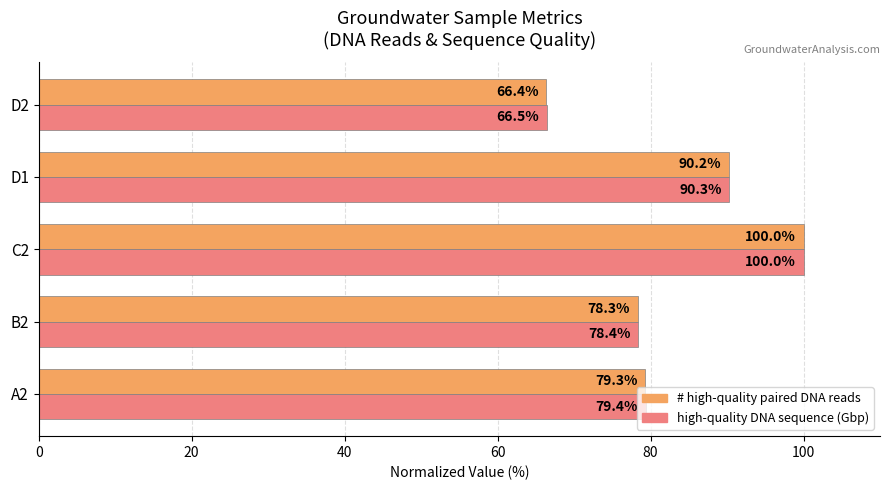

At which category is the sum across all series the highest?

C2